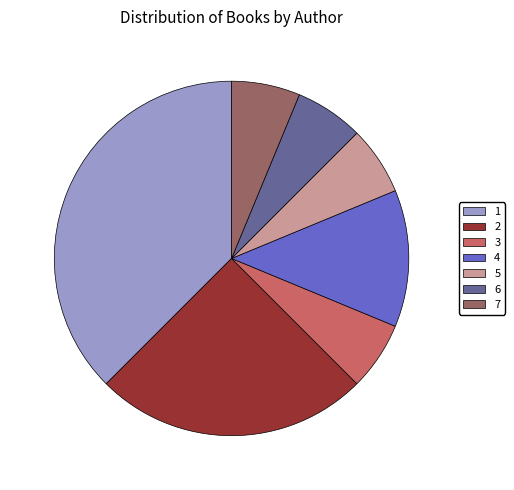

Count the number of slices in the pie.

7